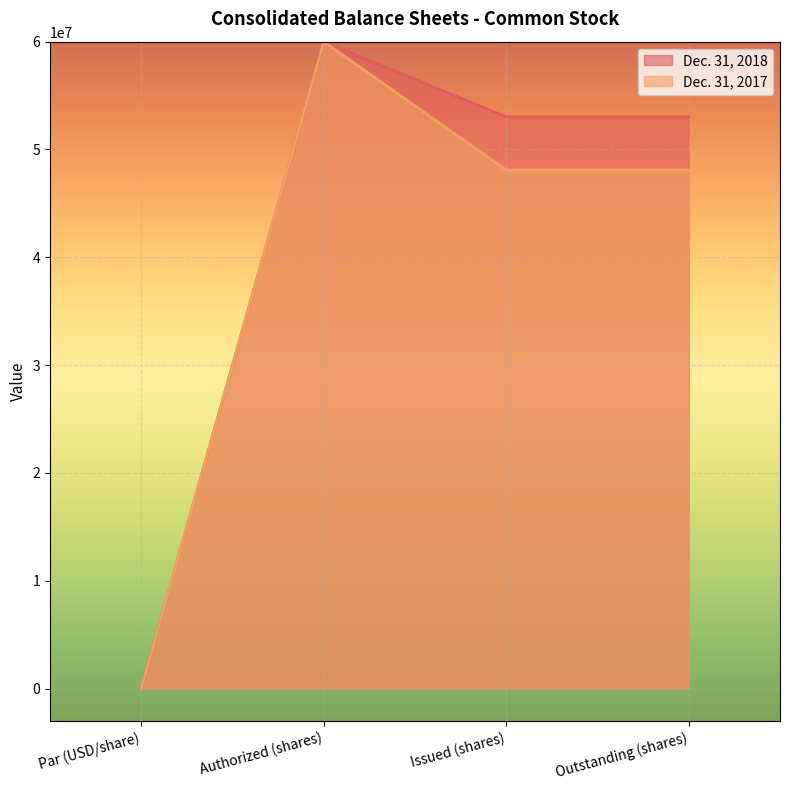

What is the difference between the maximum and minimum values in the Dec. 31, 2018 series?

59999999